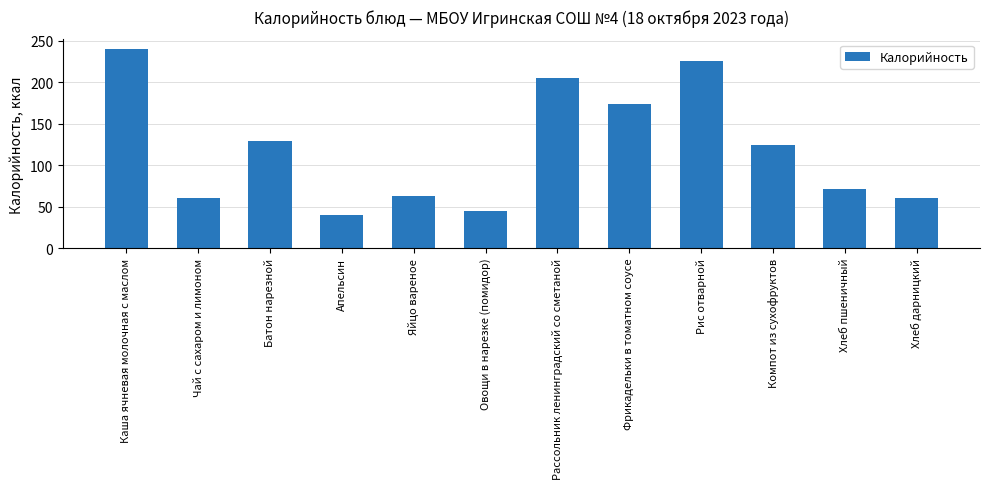

What is the label of the 1st bar from the right?

Хлеб дарницкий